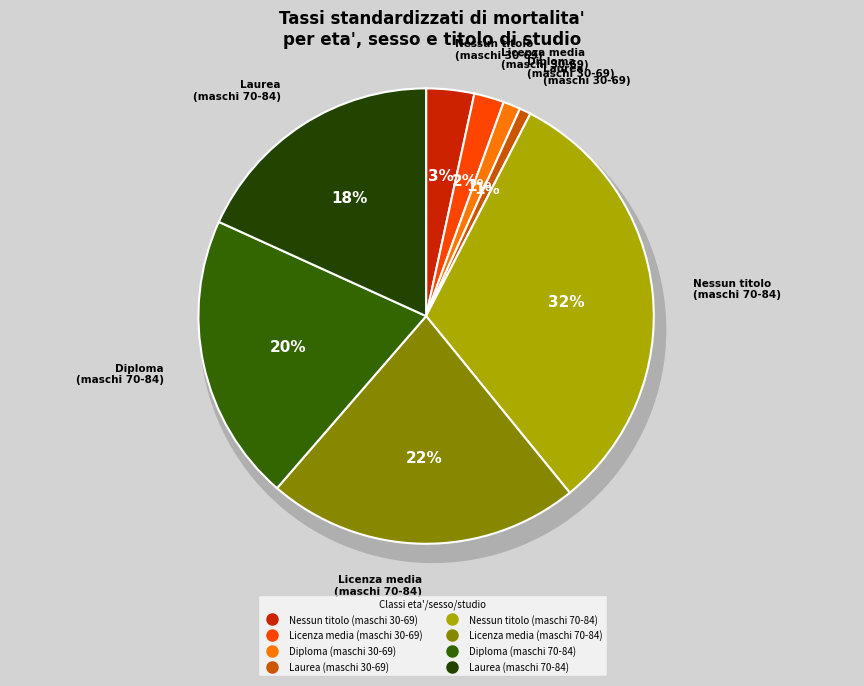

Is it true that Licenza media (maschi 30-69) is 2% of the pie?

True